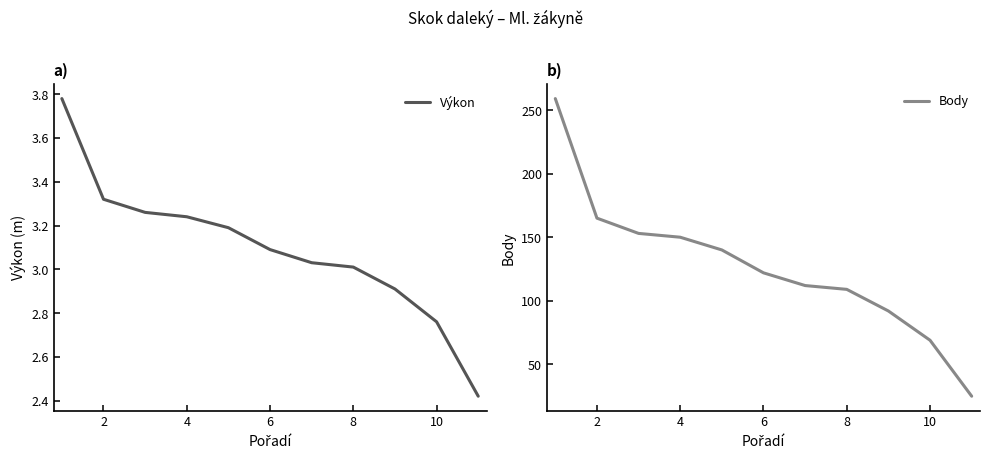

At how many categories does at least one series exceed 174?

1